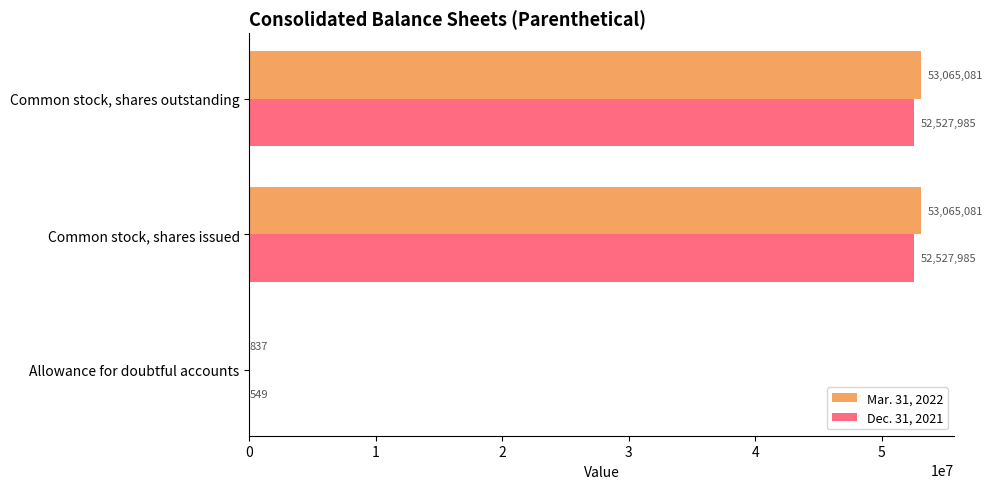

What is the total value across all series at Common stock, shares issued?

105593066